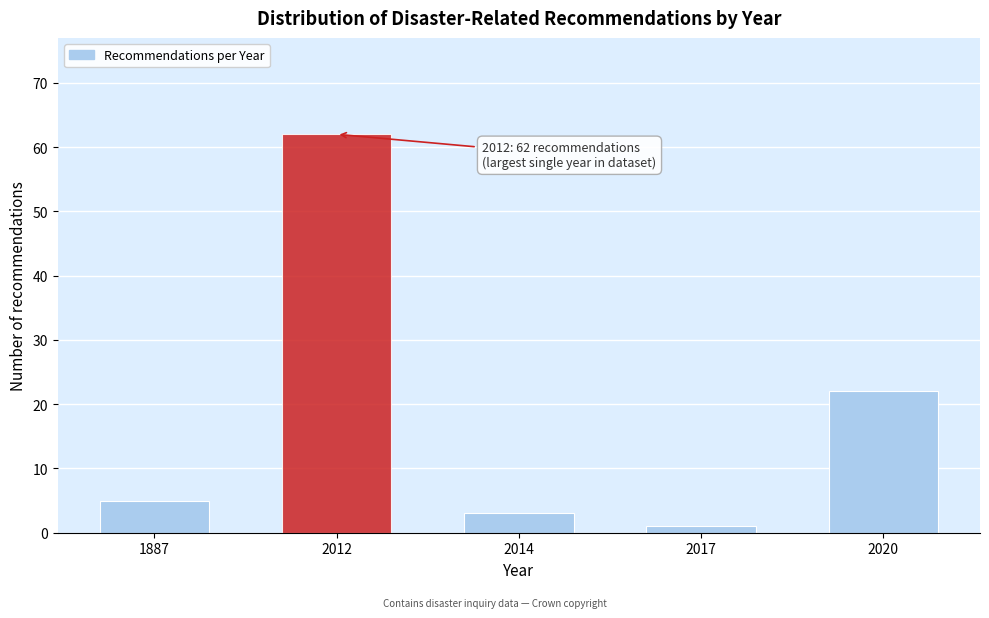

Reading right to left, list all the values displayed in this chart.

22	1	3	62	5